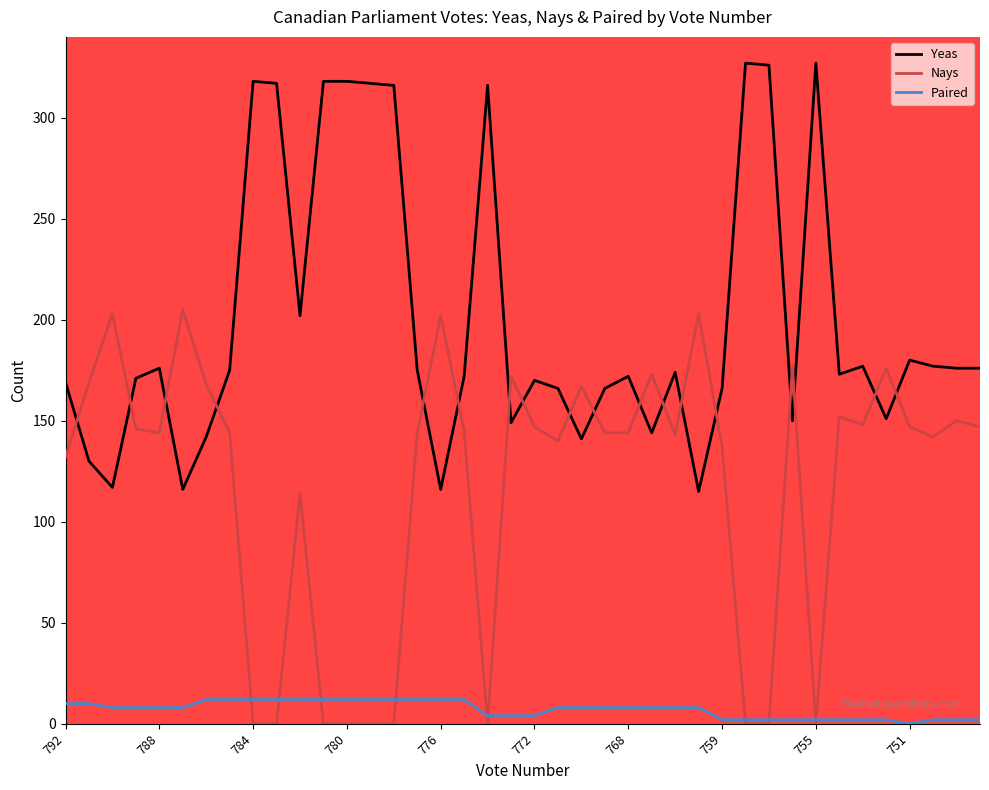

What is the greatest value displayed?

327